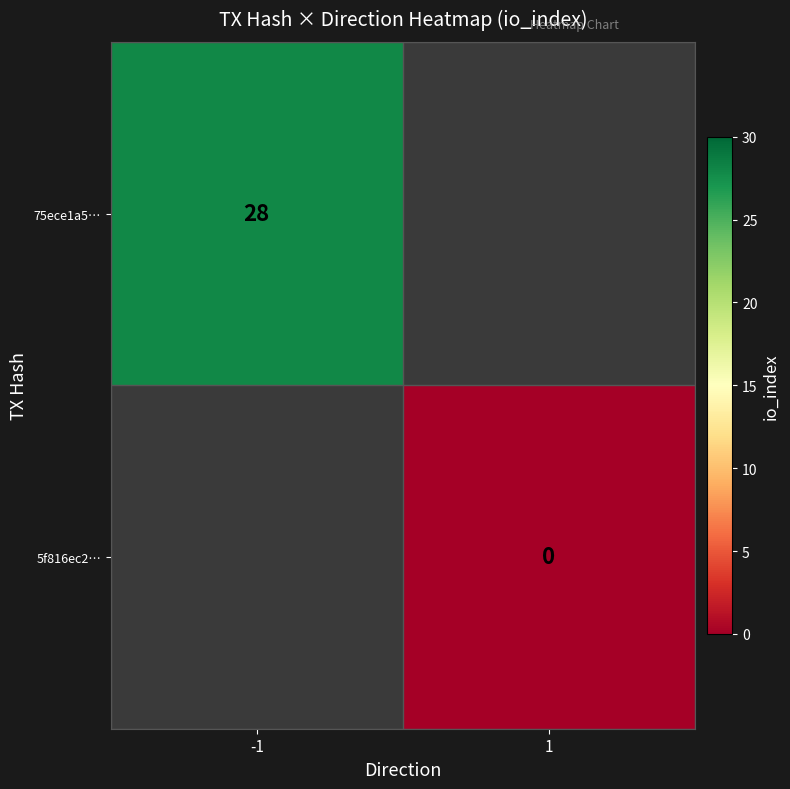

Is it true that 75ece1a5… equals 28 at -1?

True